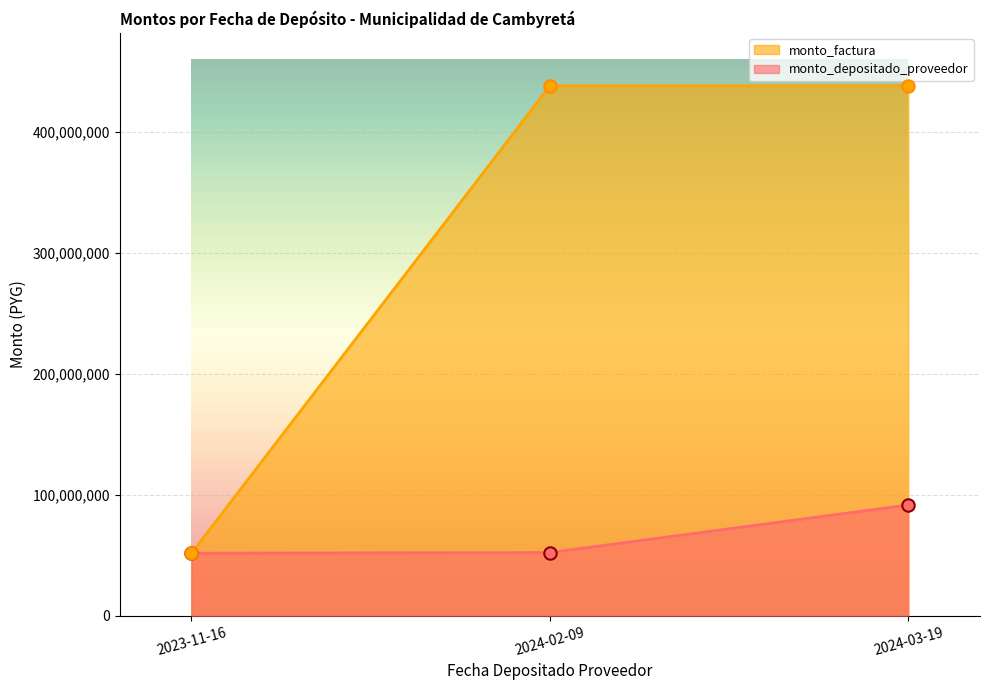

Which series contains the highest Y value?

monto_depositado_proveedor